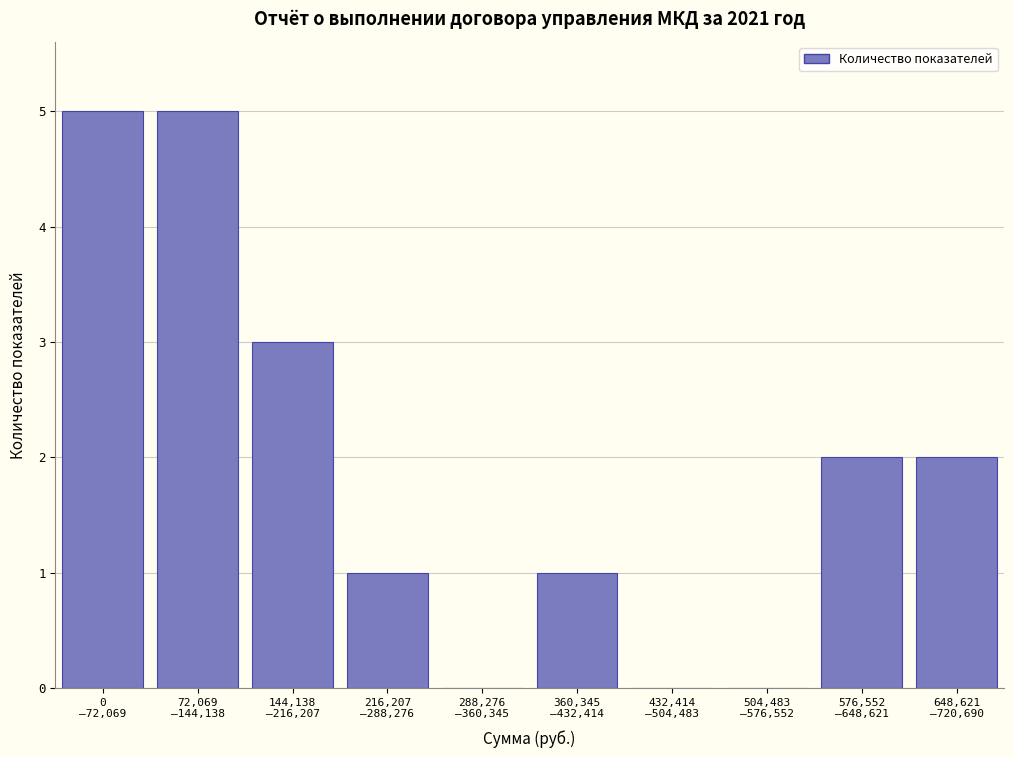

What is the sum of all values?

19